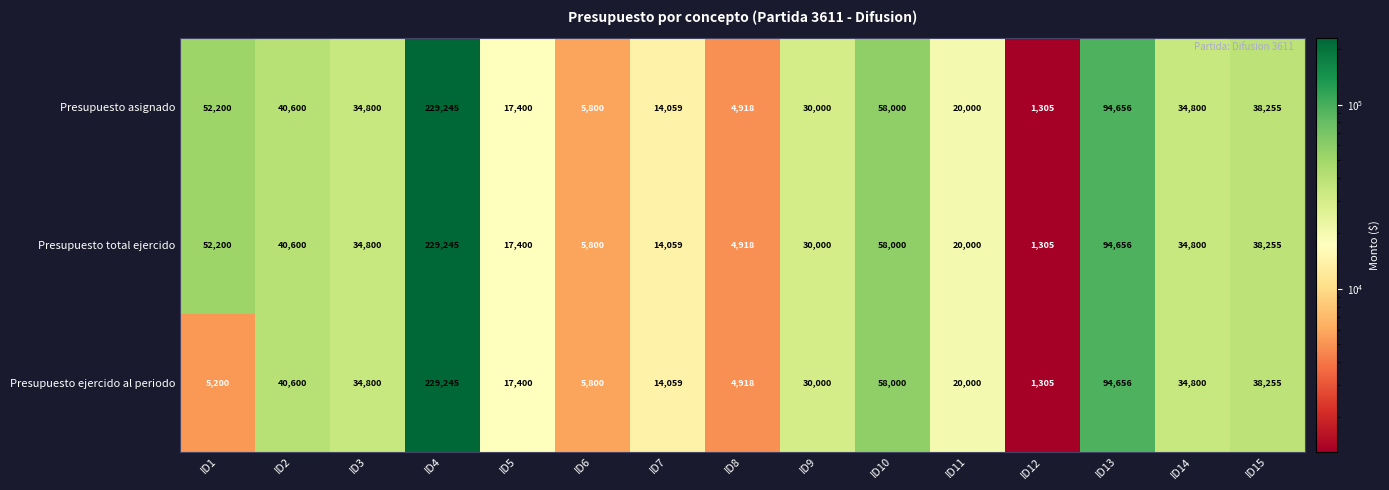

What is the total value across all series at ID2?

121800